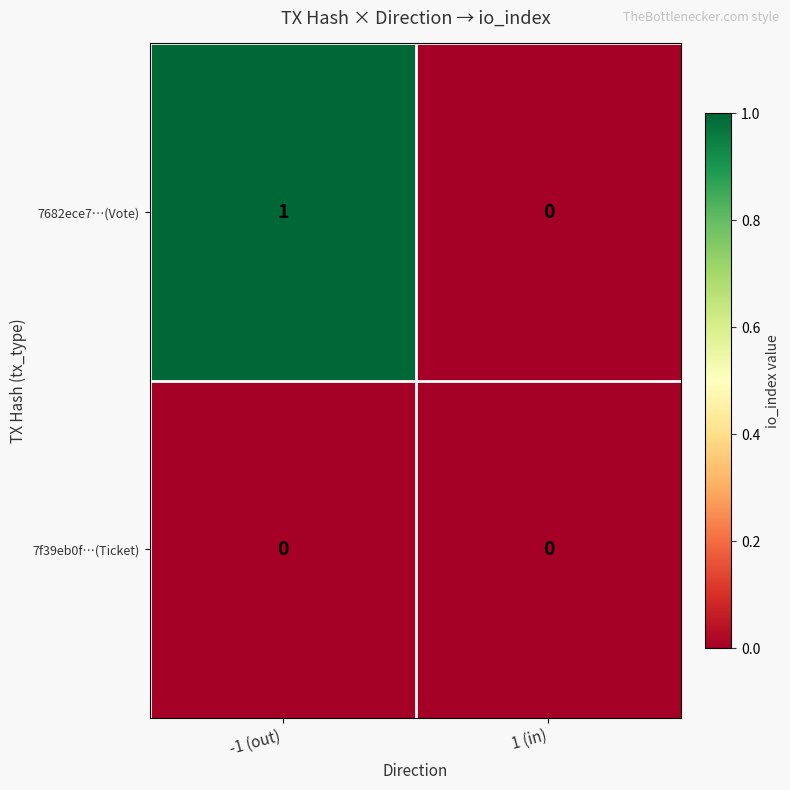

The 7f39eb0f…(Ticket) series shows 0 at -1 (out). True or false?

True